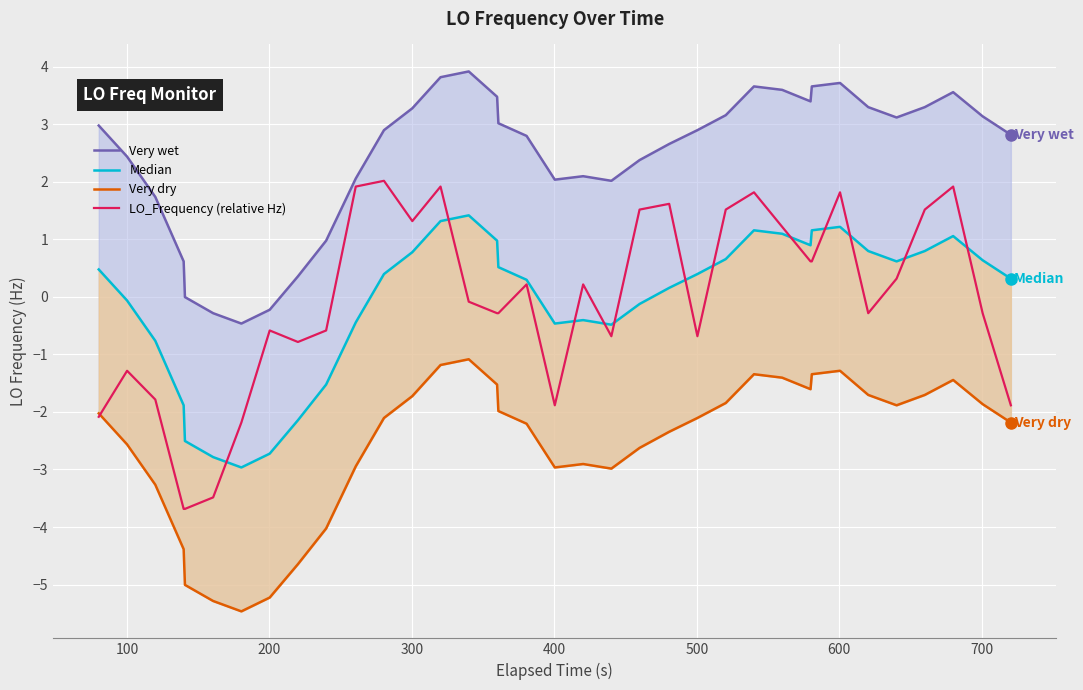

How many times do LO_Frequency (relative Hz) and Very dry cross each other?

1